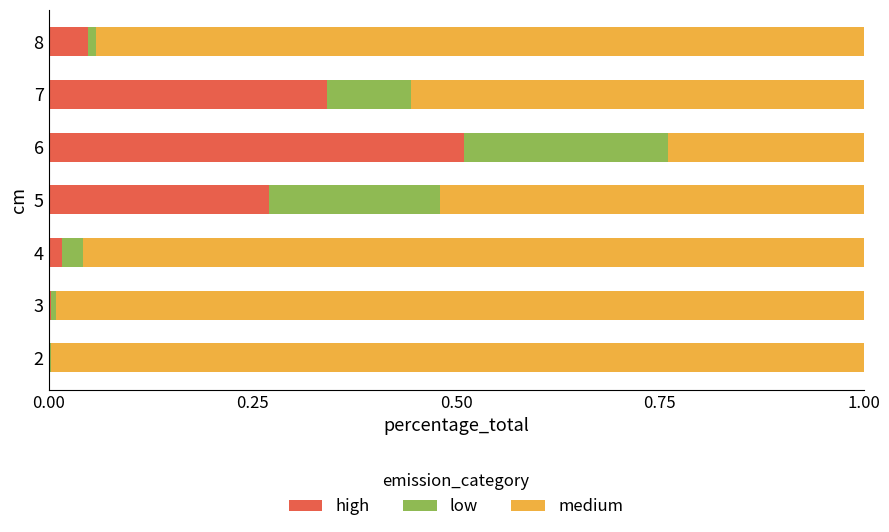

The high series shows 0.0 at 3. True or false?

True